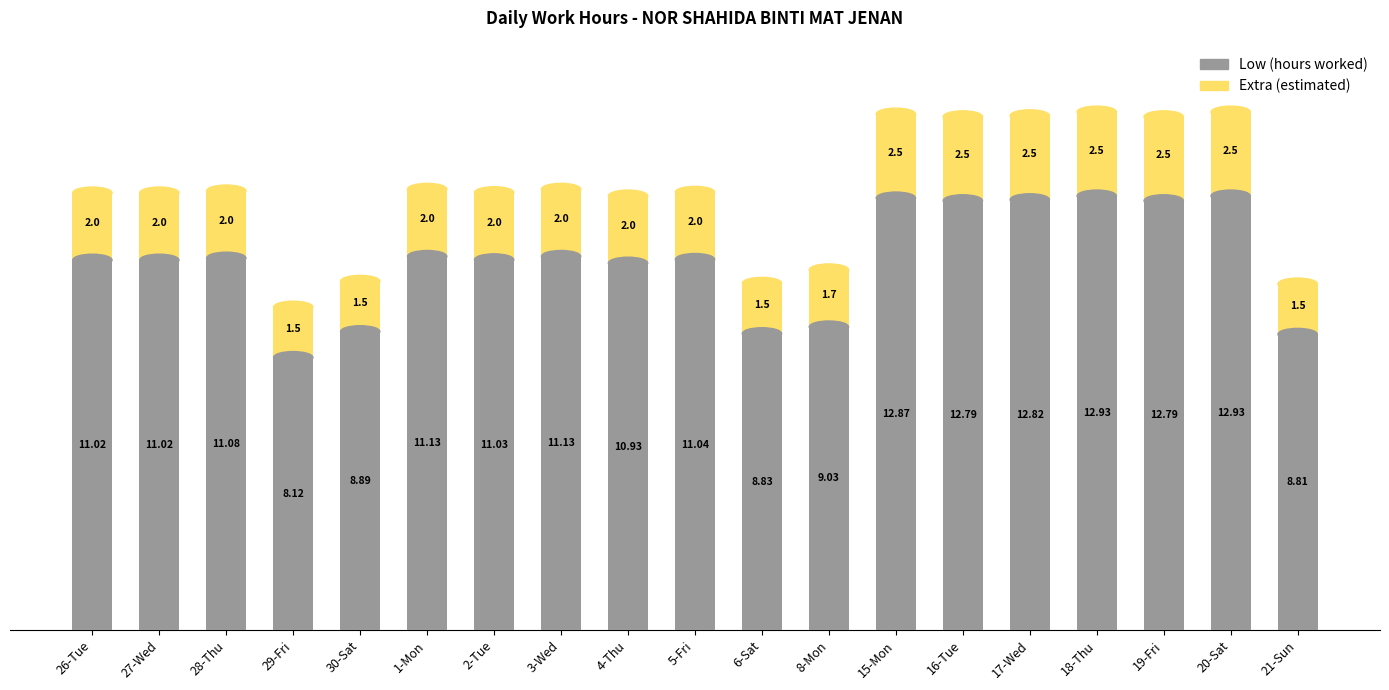

What is the maximum value for Low (hours worked)?

12.9